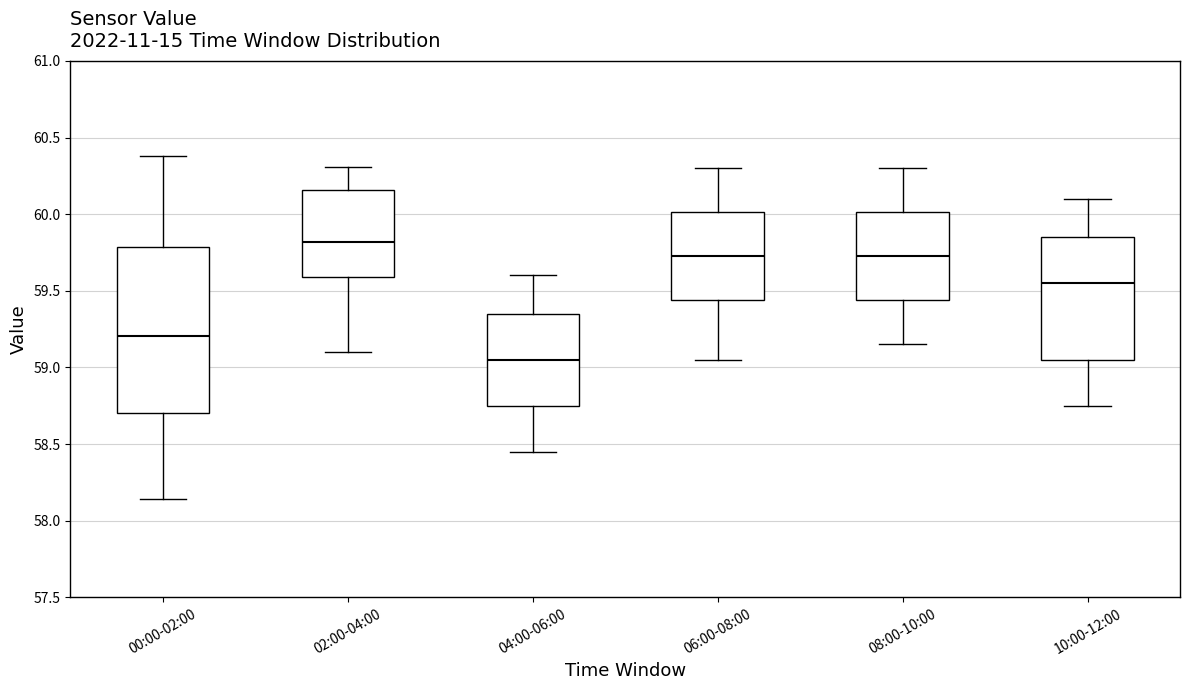

Which box's median line is the lowest?

04:00-06:00